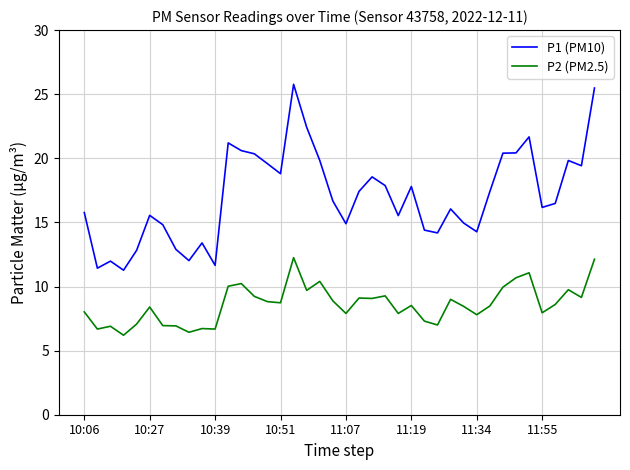

What is the greatest value displayed?

25.8